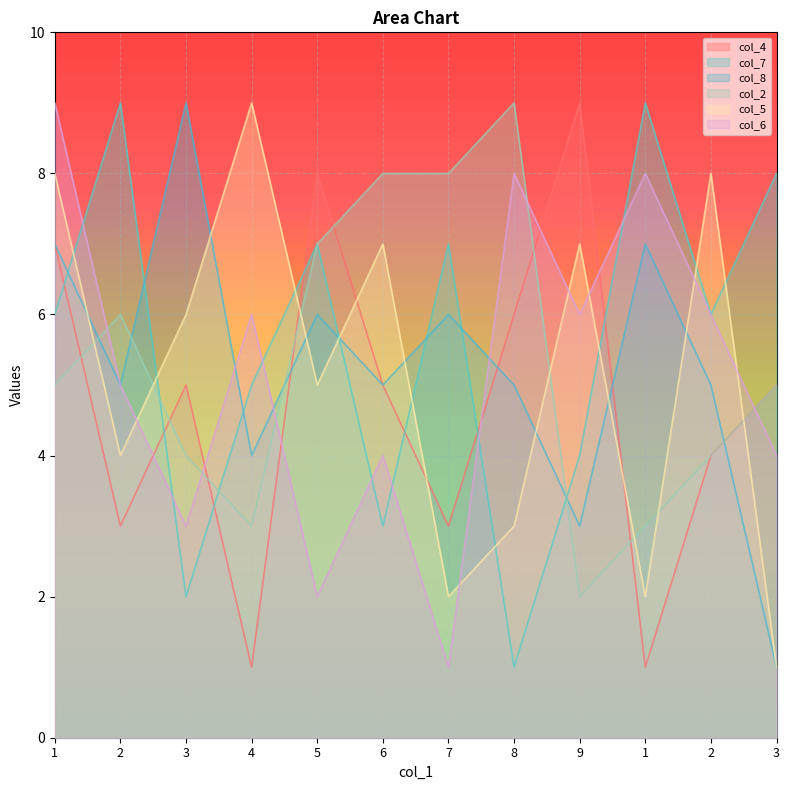

Is it true that col_6 equals 2 at 5?

True